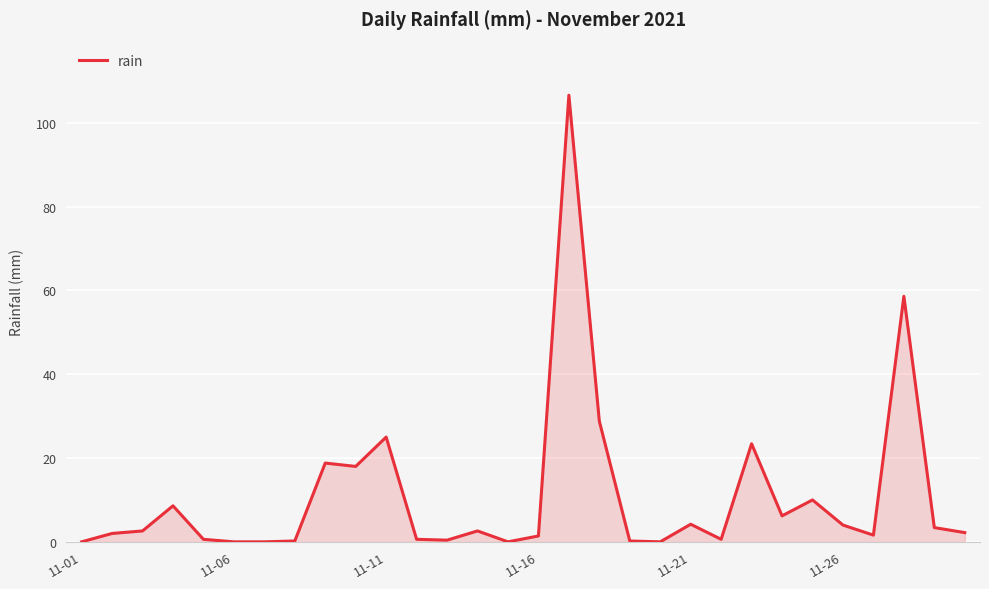

What is the maximum value shown in the chart?

106.6